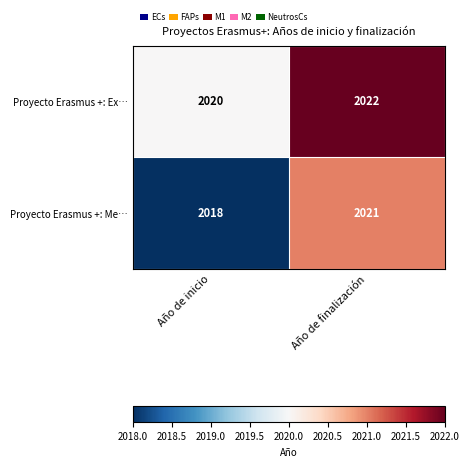

Which series has the largest total across all categories?

Proyecto Erasmus +: Ex…